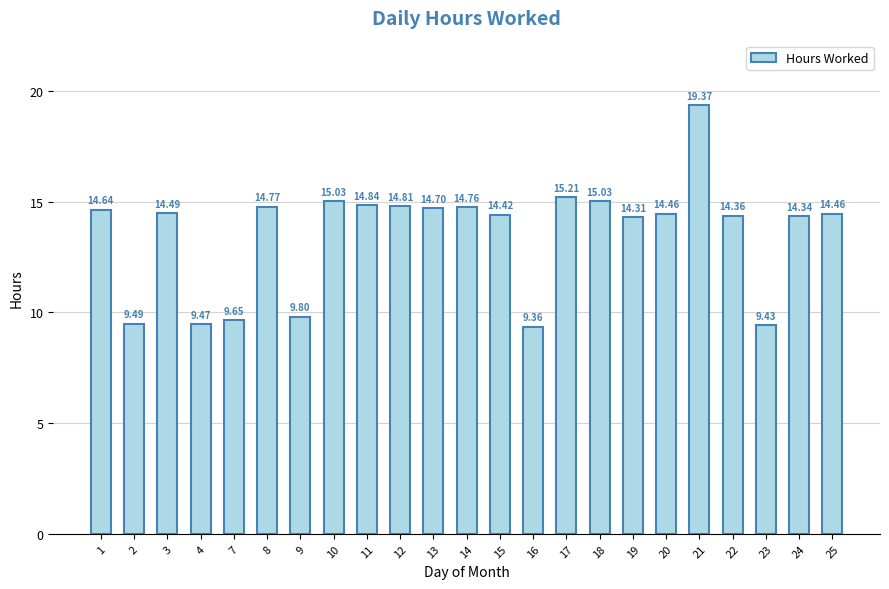

Approximately how many times larger is the value at 3 compared to 19?

1.0